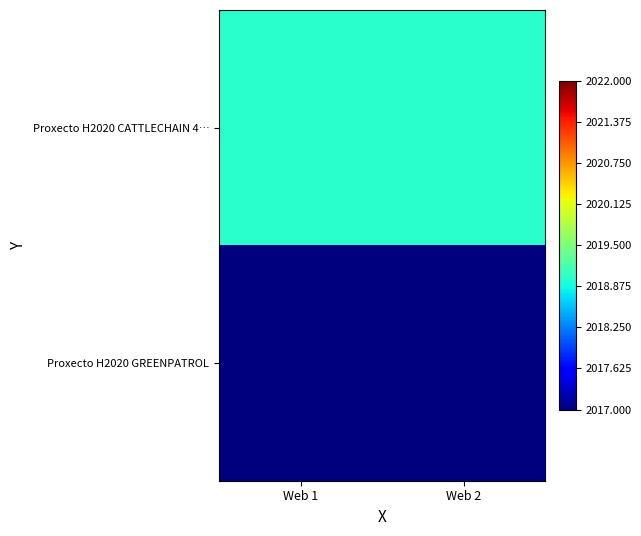

Reading left to right, what are all the values shown in this chart?

Proxecto H2020 CATTLECHAIN 4…: Web 1=2019	Web 2=2019
Proxecto H2020 GREENPATROL: Web 1=2017	Web 2=2017